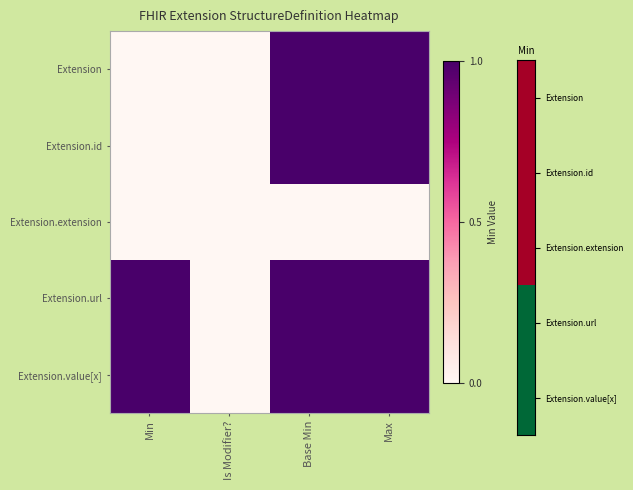

Which series changed the most between Base Min and Max?

Extension